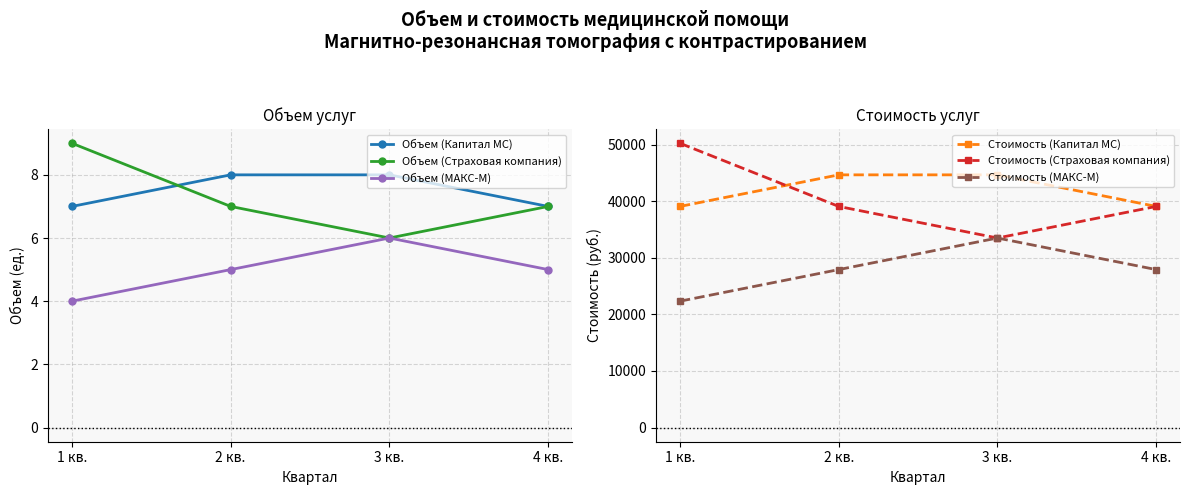

What is the sum of all Стоимость (Капитал МС) values?

167586.0